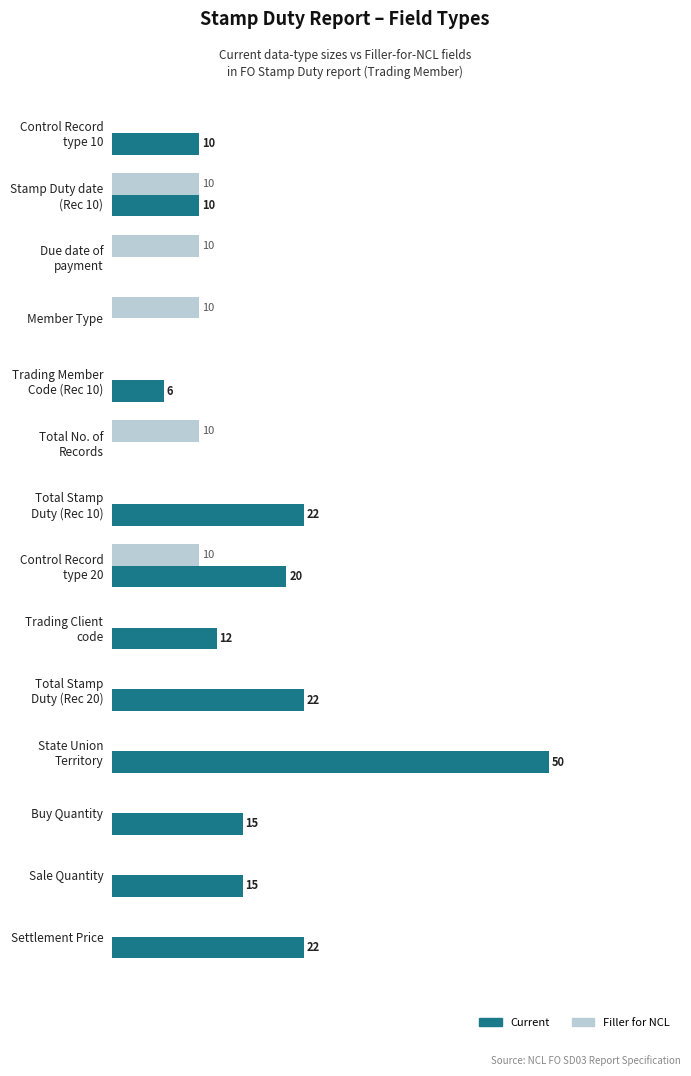

Which series has the largest total across all categories?

Current